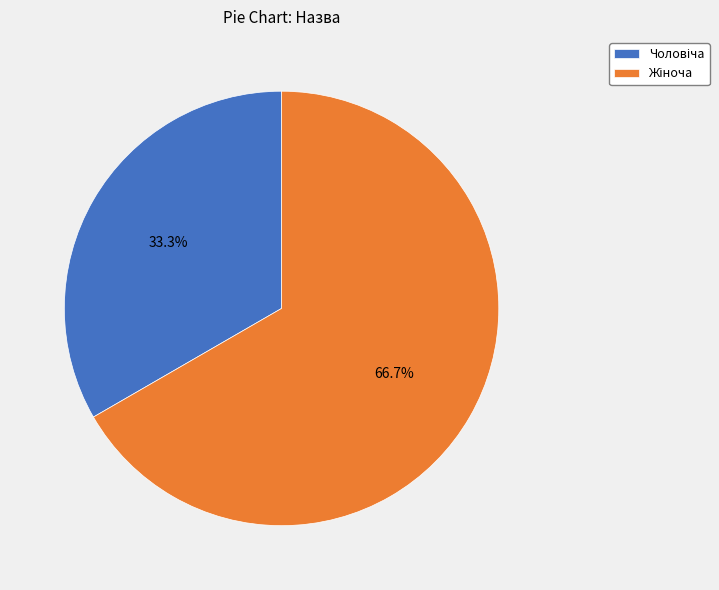

Does any single category account for the majority?

Yes